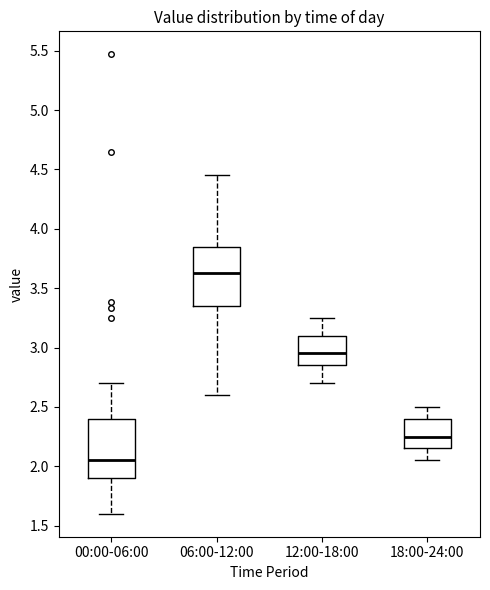

Reading left to right, read every box against the y-axis: the position of its median line, the range the box covers, and the ends of its whiskers. The values are not printed on the chart, so give them approximately, as read against the axis.

00:00-06:00: median 2.05, box 1.90 to 2.40, whiskers 1.60 to 2.70
06:00-12:00: median 3.65, box 3.35 to 3.85, whiskers 2.60 to 4.45
12:00-18:00: median 2.95, box 2.85 to 3.10, whiskers 2.70 to 3.25
18:00-24:00: median 2.25, box 2.15 to 2.40, whiskers 2.05 to 2.50